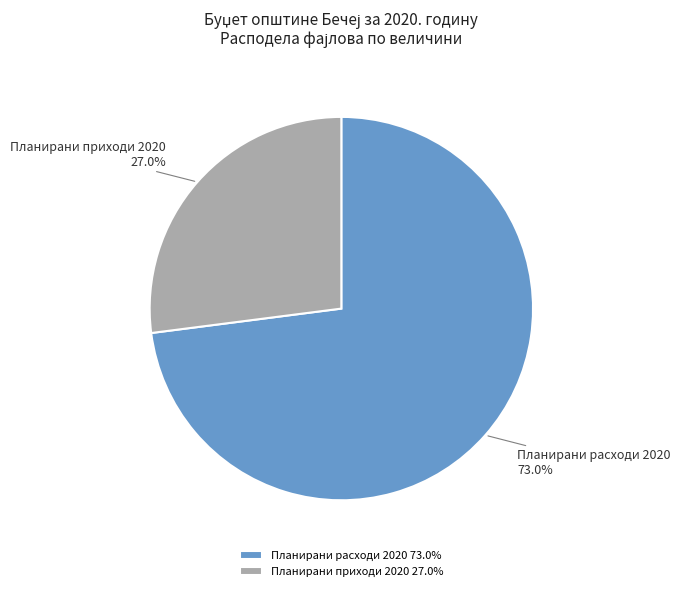

Between Планирани расходи 2020 and Планирани приходи 2020, which is larger?

Планирани расходи 2020